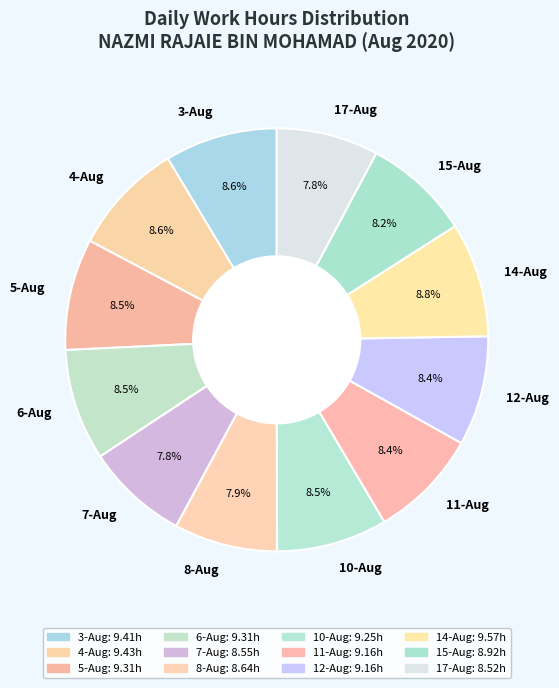

What percentage is the 8-Aug slice, to the nearest percent?

8%